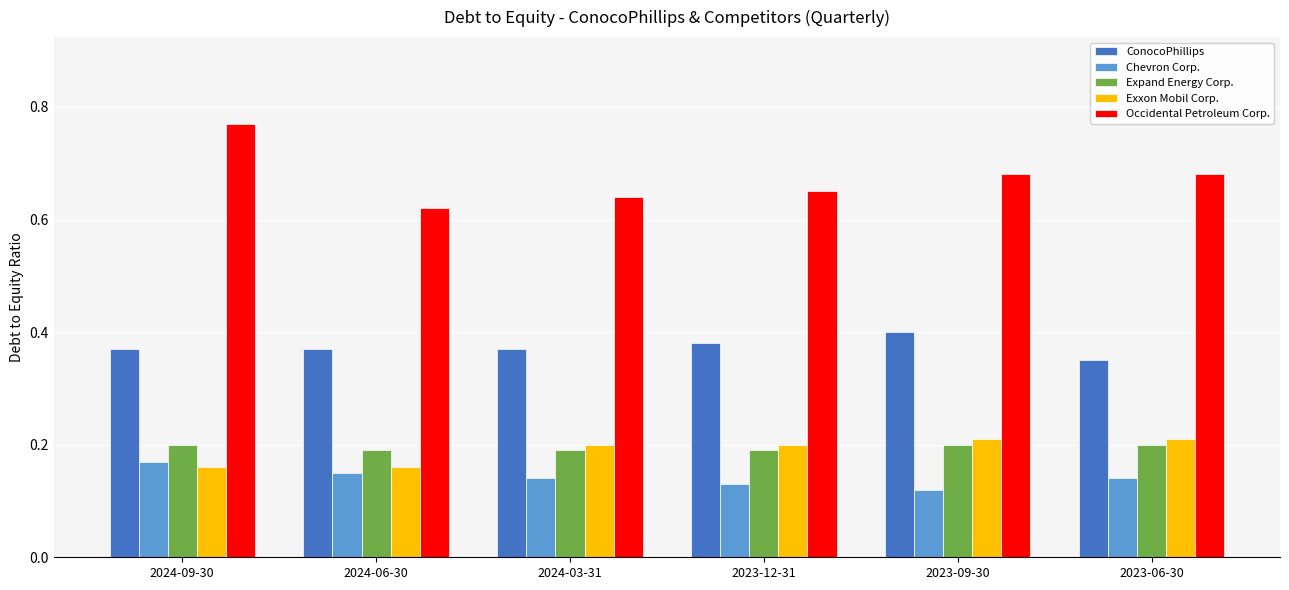

The Chevron Corp. series shows 0.2 at 2024-03-31. True or false?

False